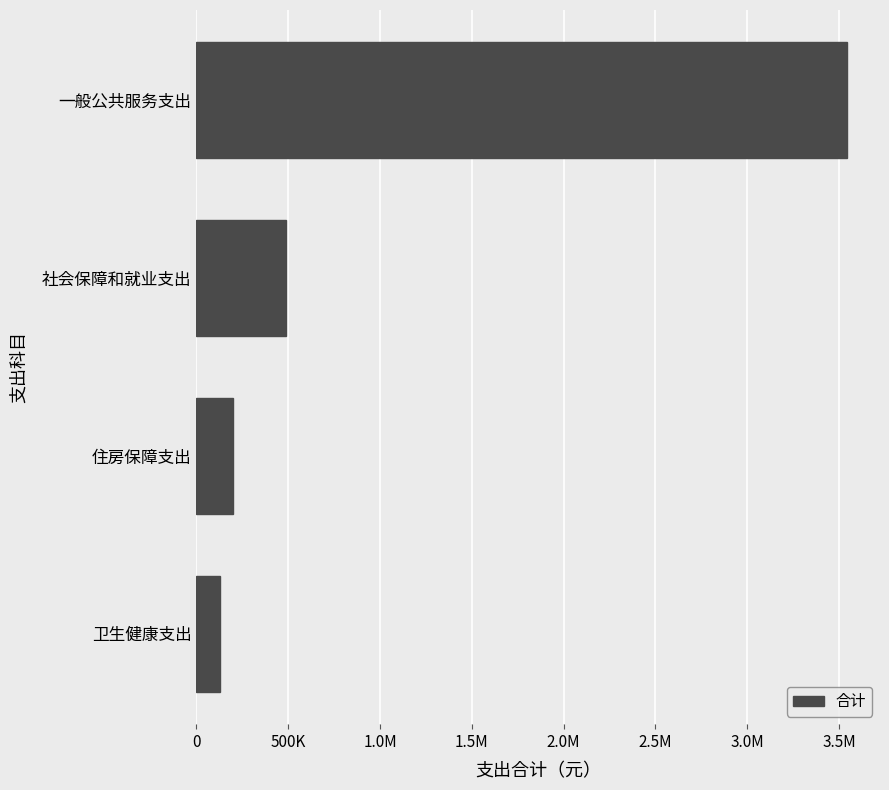

Are the bars horizontal?

Yes